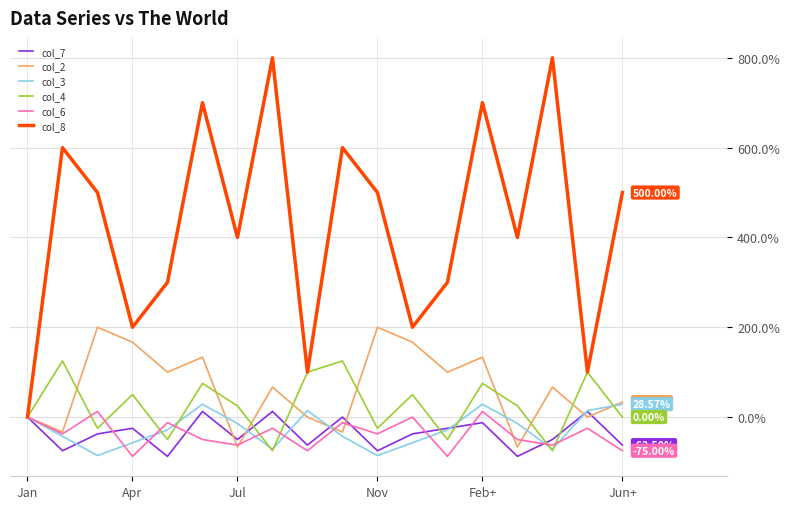

What is the sum of all col_8 values?

7700.0